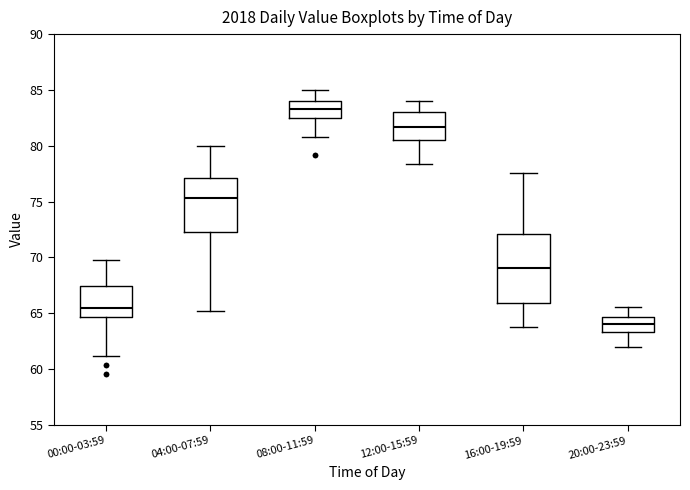

Where does the lower whisker of the box for 12:00-15:59 end on the y-axis? The values are not printed on the chart, so give them approximately, as read against the axis.

78.5